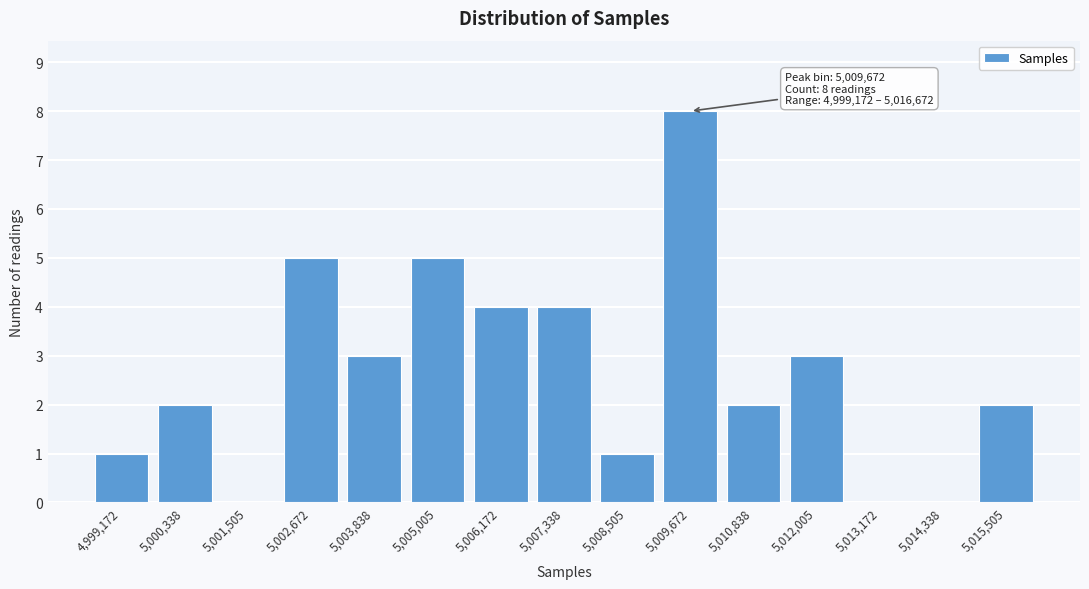

Reading left to right, transcribe all the data shown in this chart.

4,999,172=1	5,000,338=2	5,001,505=0	5,002,672=5	5,003,838=3	5,005,005=5	5,006,172=4	5,007,338=4	5,008,505=1	5,009,672=8	5,010,838=2	5,012,005=3	5,013,172=0	5,014,338=0	5,015,505=2